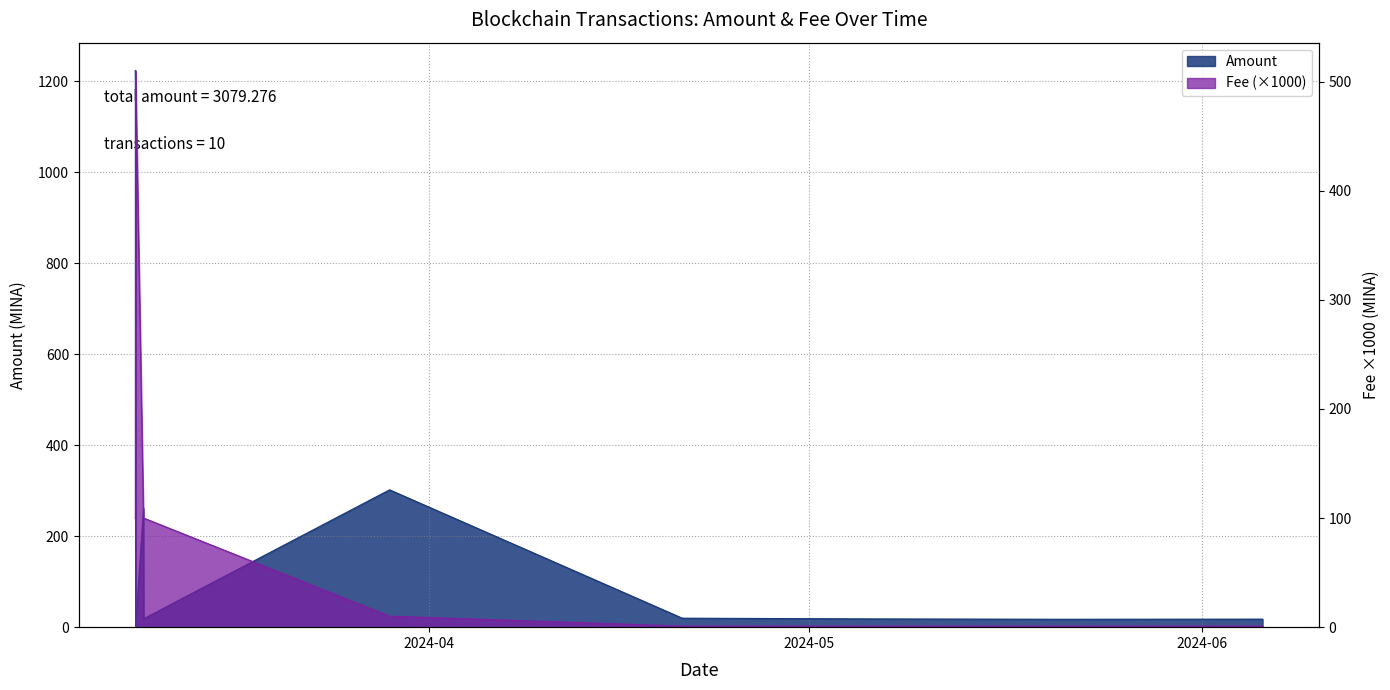

Where do Fee and Amount first cross each other?

2024-03-08 19:30:00 and 2024-03-08 19:54:00